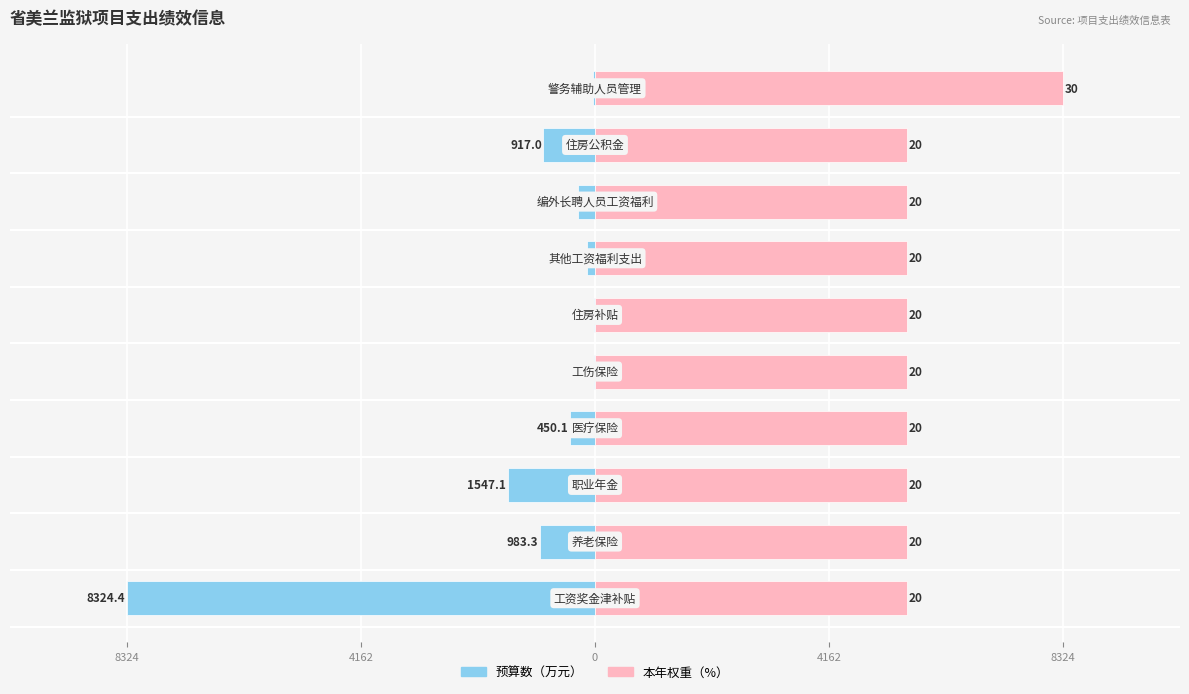

How many distinct data groups are displayed?

2